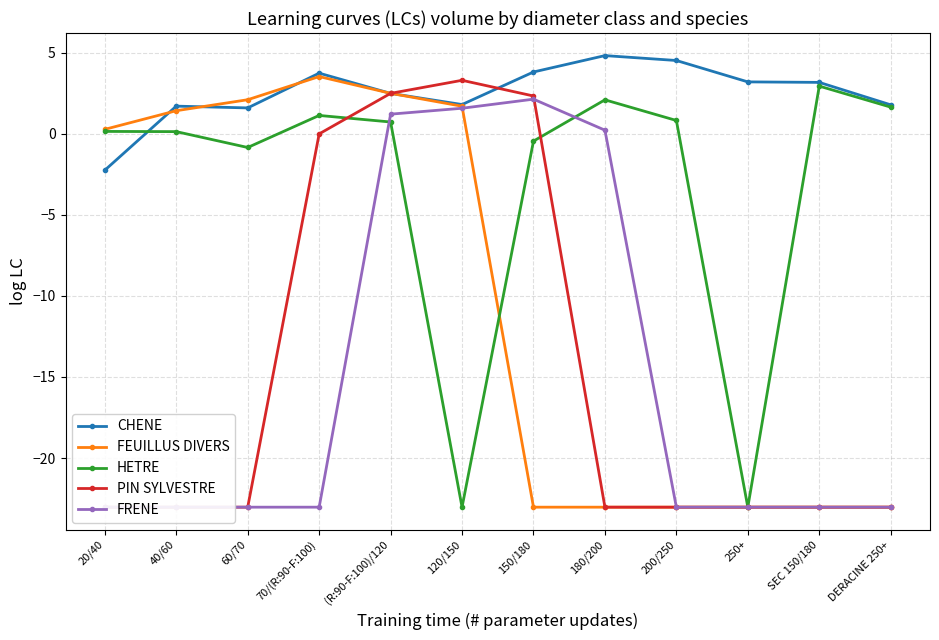

What is the difference between the HETRE values at 120/150 and 150/180?

22.6